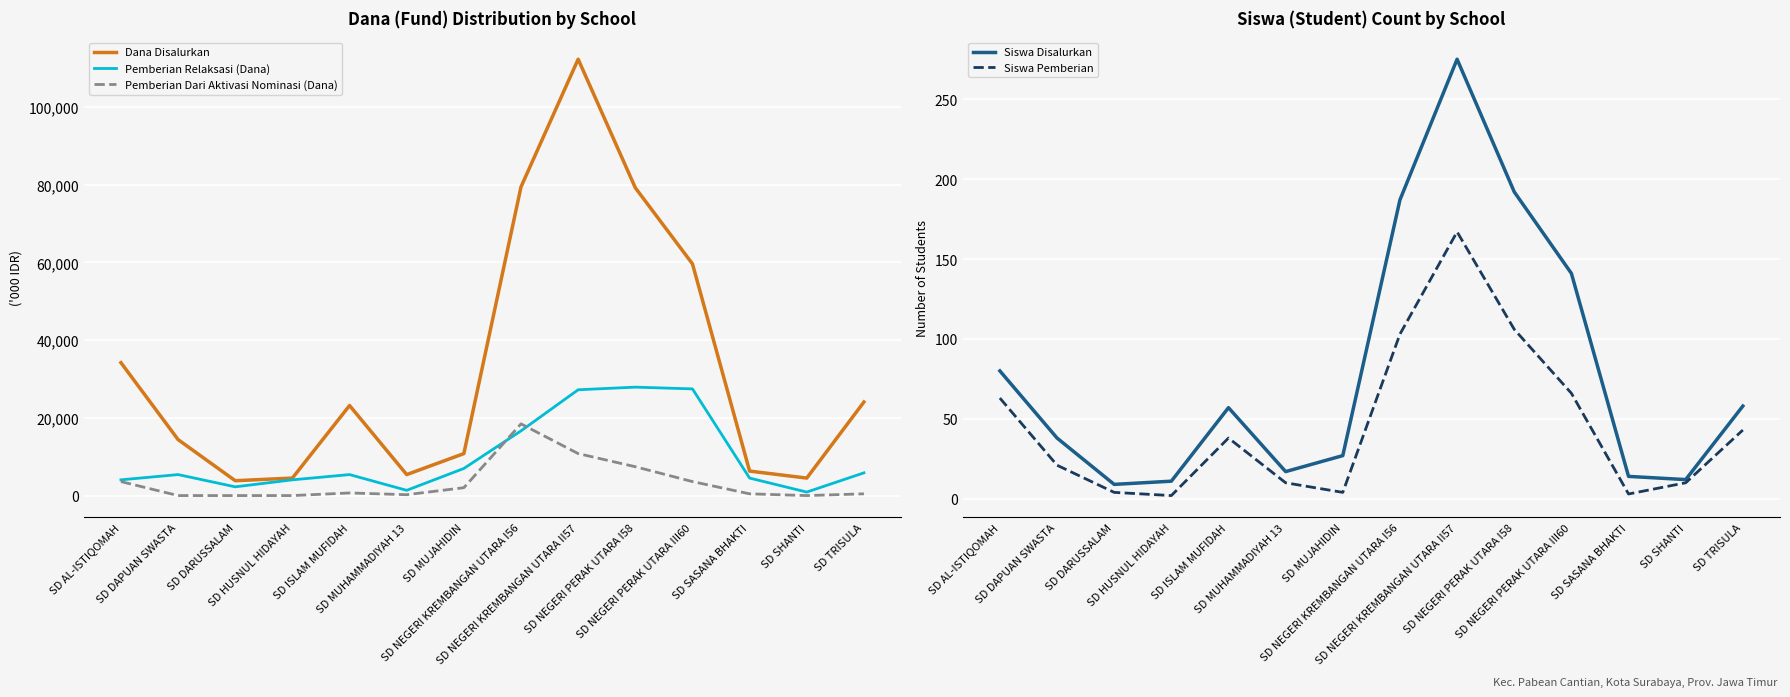

Which has a higher value, SD DAPUAN SWASTA or SD NEGERI PERAK UTARA I58?

SD NEGERI PERAK UTARA I58